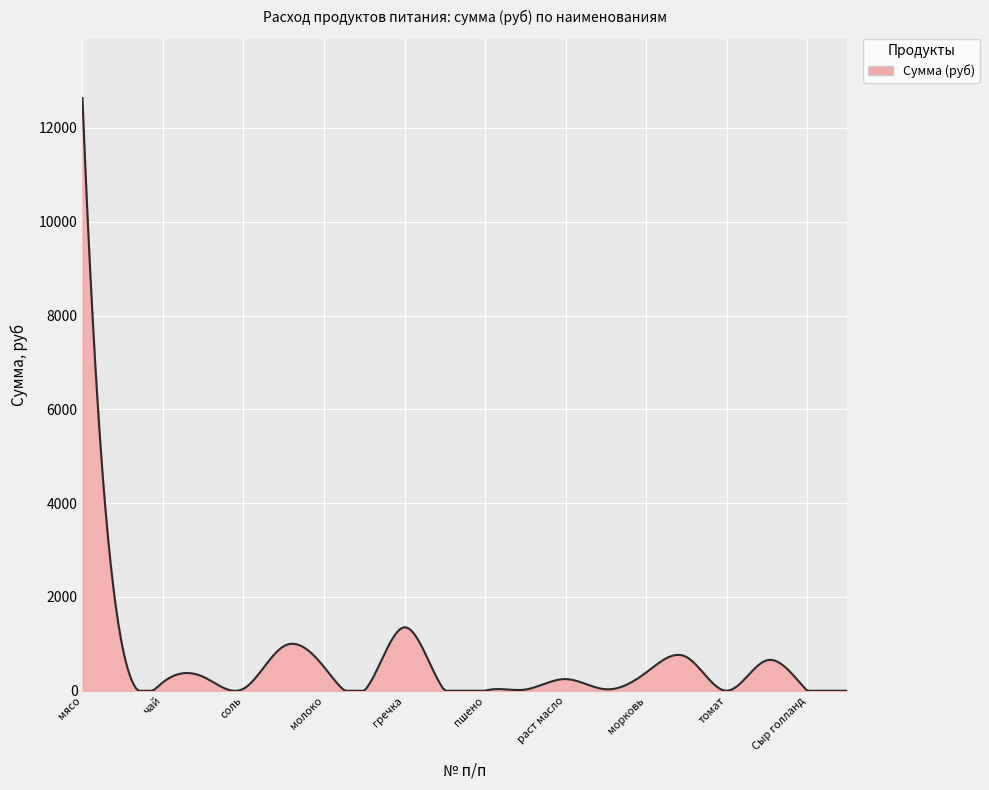

What is the greatest value displayed?

12635.0